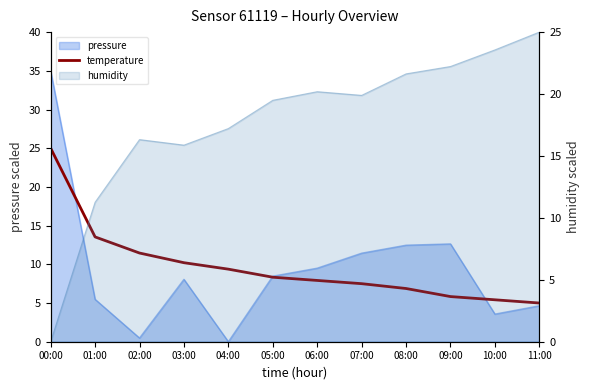

At which category does the chart reach its minimum across all series?

11:00